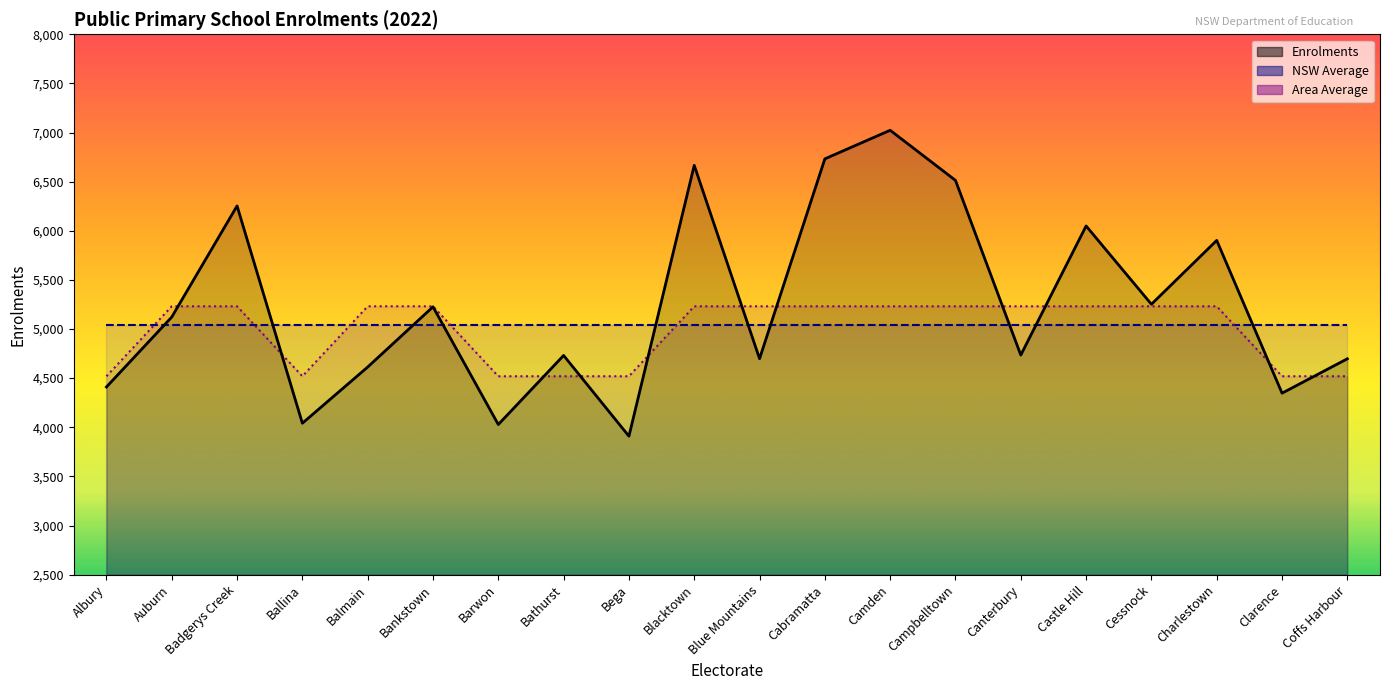

The value of Enrolments at Bega is 5333. True or false?

False